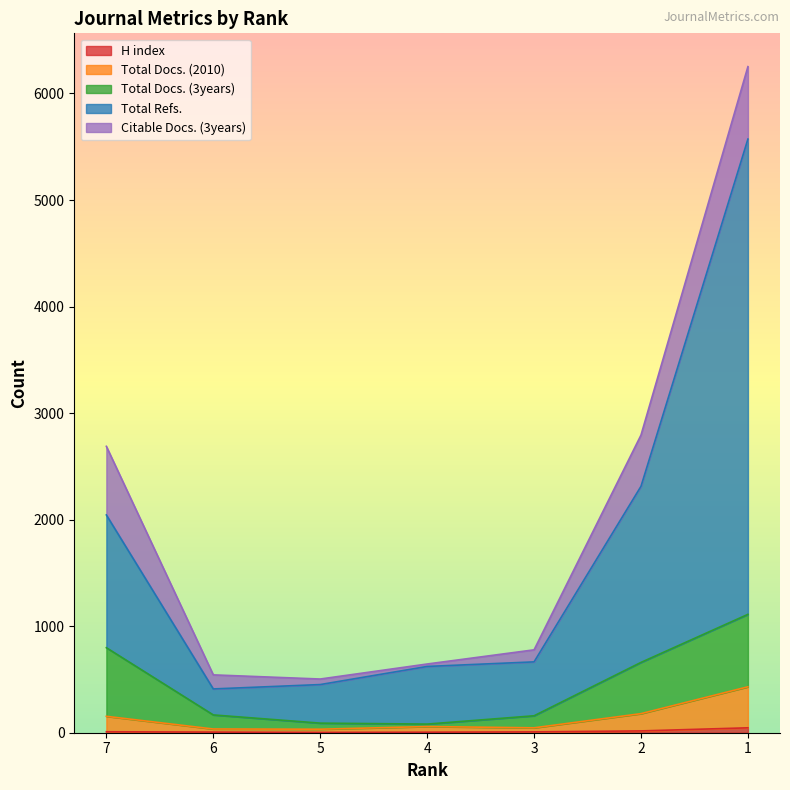

True or false: Total Docs. (2010) and Total Docs. (3years) cross at least once.

False